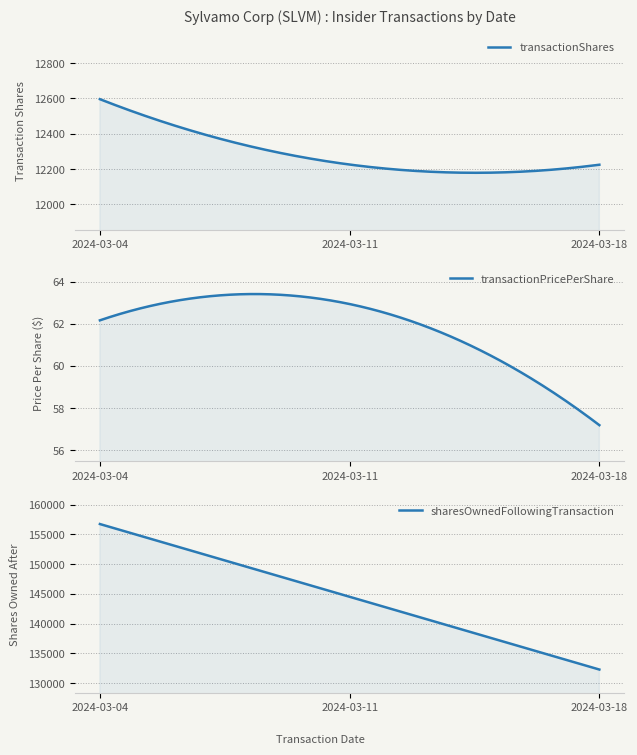

True or false: transactionPricePerShare has a value of 40.9 at 2024-03-04.

False